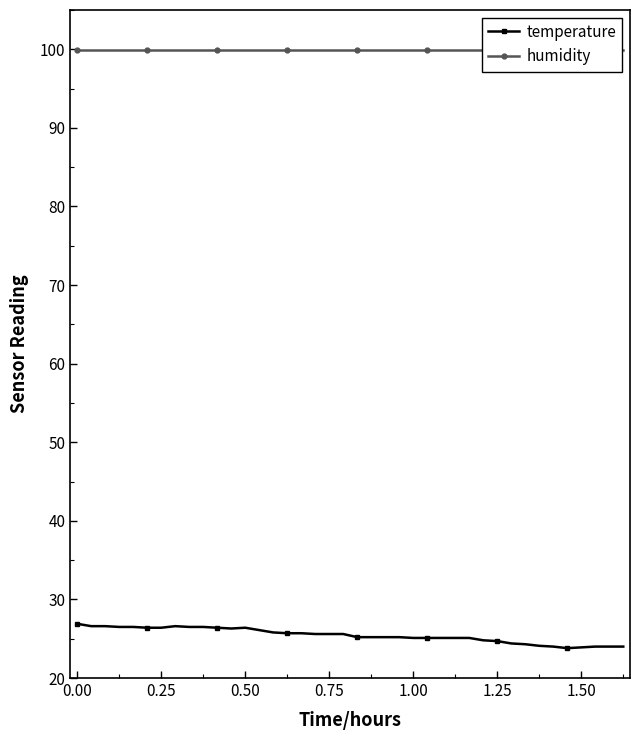

What is the average value of the humidity series?

99.9